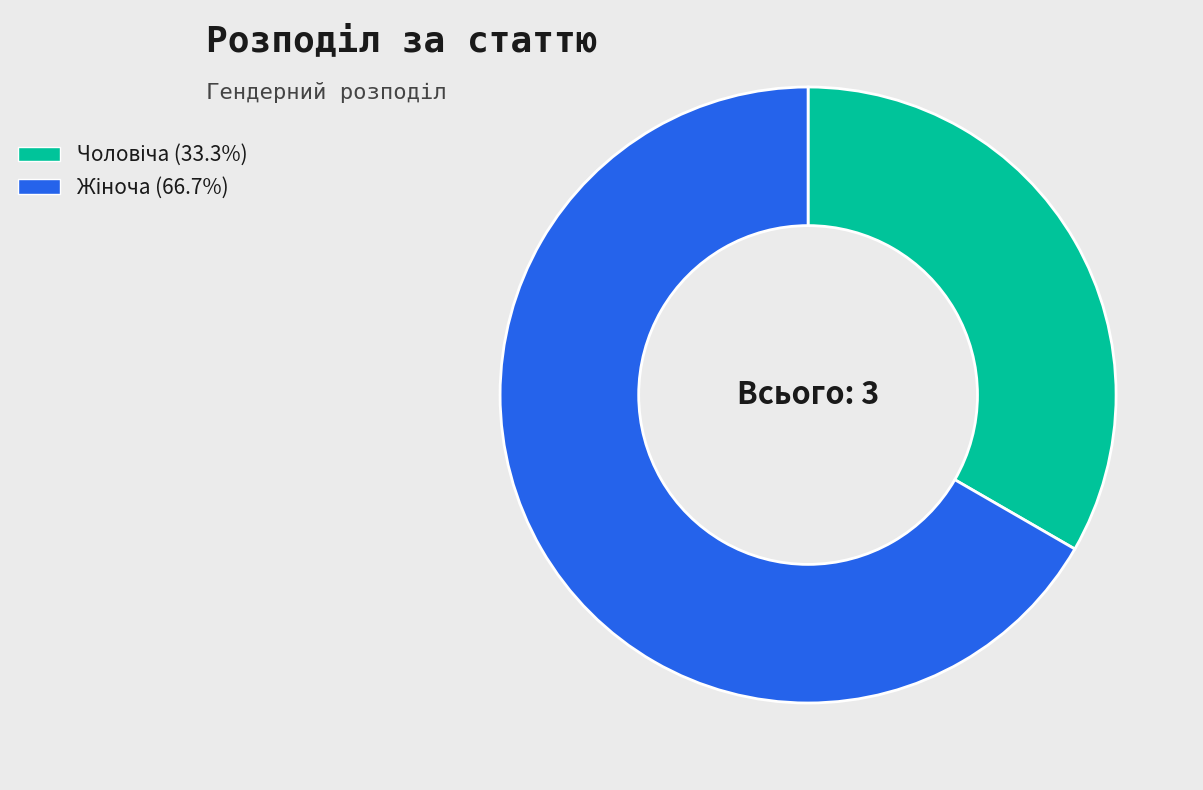

Rank the categories by value from lowest to highest.

Чоловіча, Жіноча